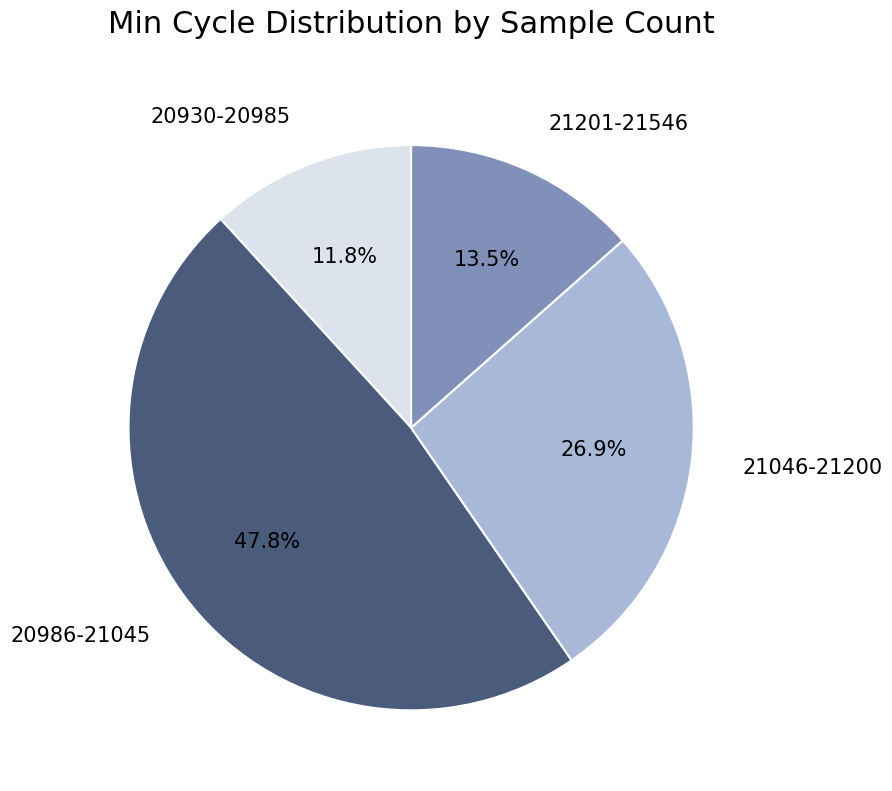

What is the total percentage of 21201-21546 and 20986-21045?

61.3%